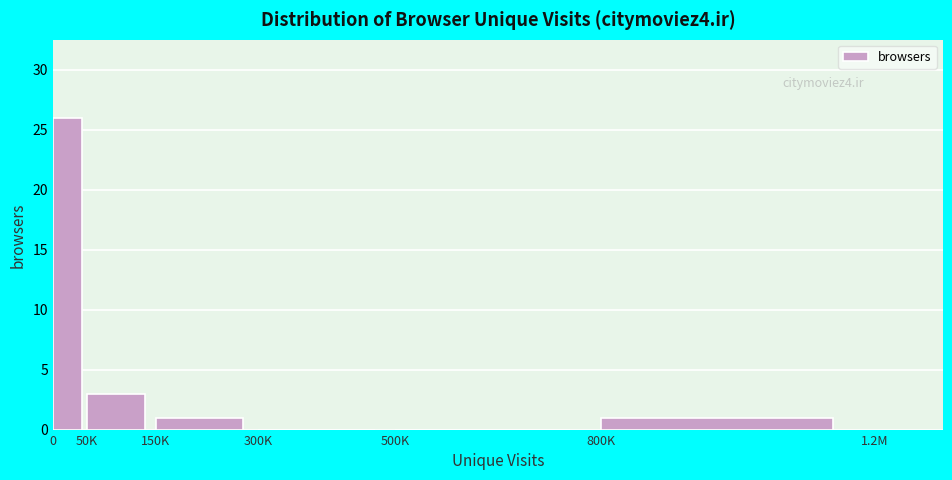

Reading left to right, transcribe all the data shown in this chart.

0=26	50K=3	150K=1	300K=0	500K=0	800K=1